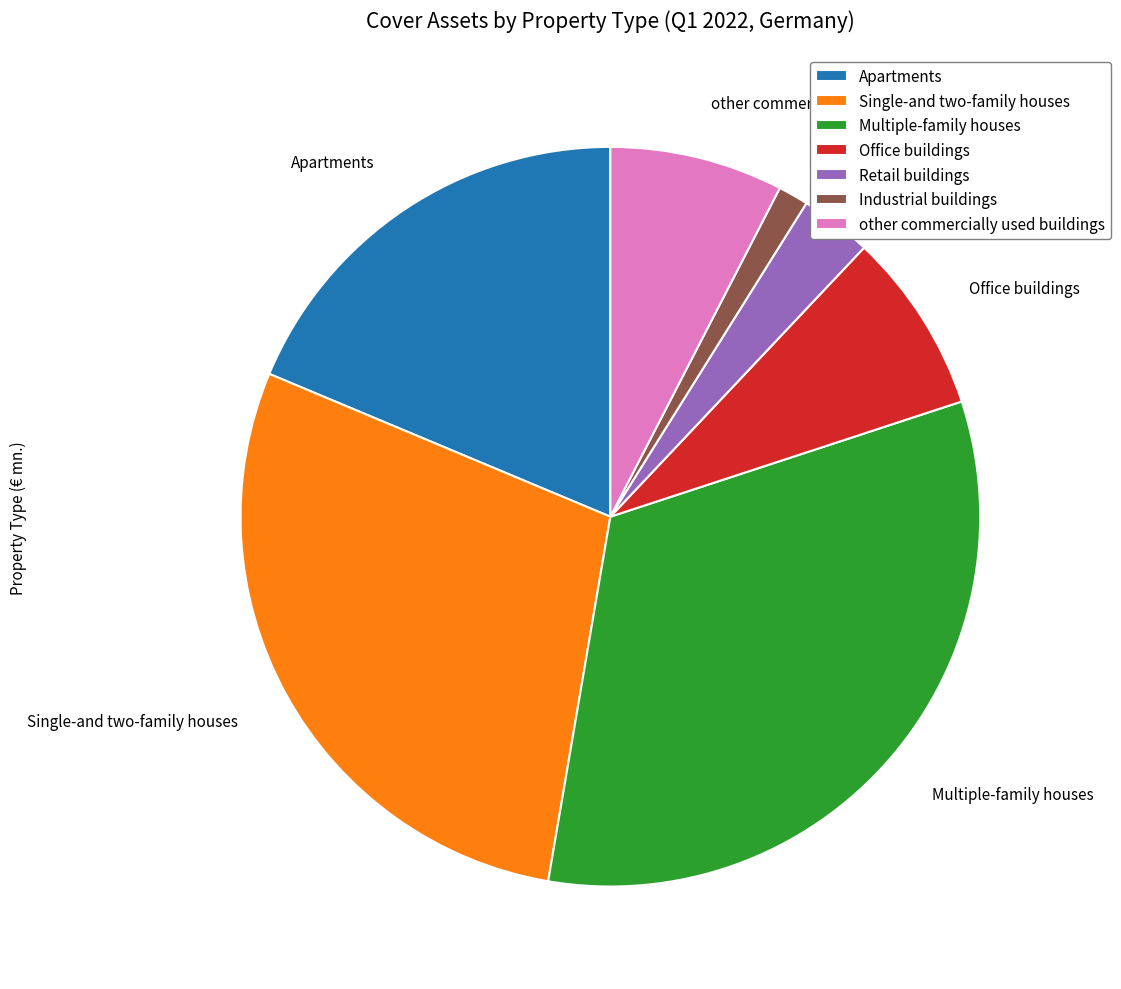

What is the ratio of the value at Multiple-family houses to the value at other commercially used buildings?

4.3